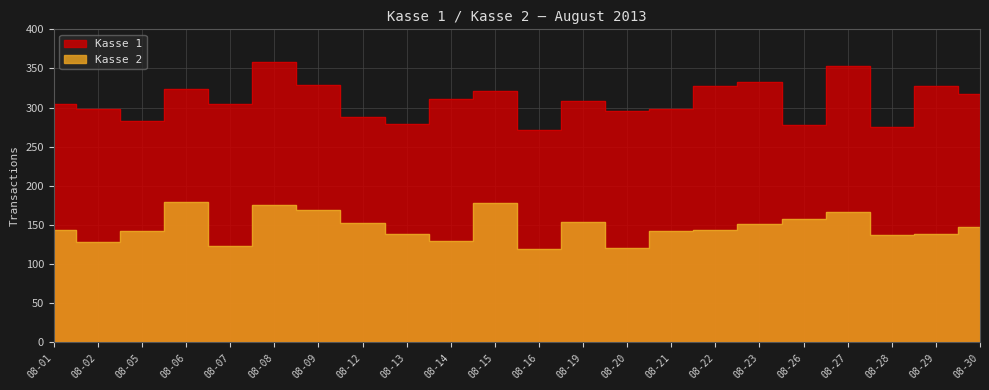

Approximately how many times larger is the value at 08-21 compared to 08-07?

1.2